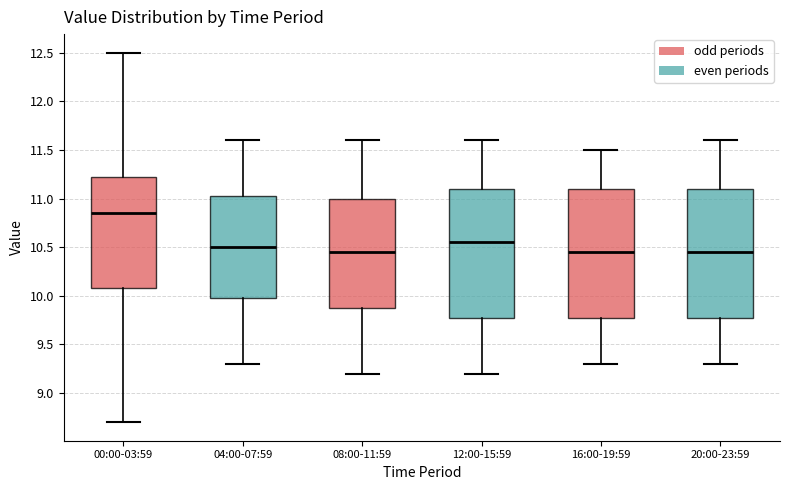

Which box has the highest median line?

00:00-03:59